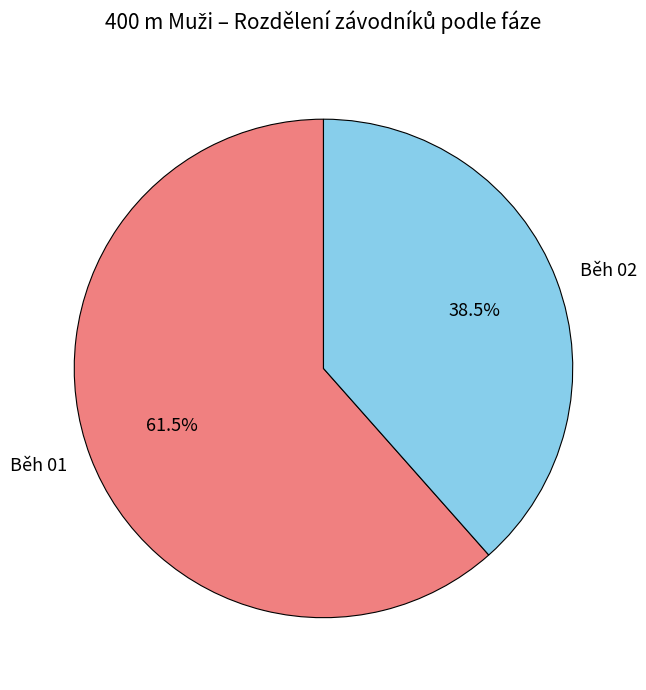

What is the total percentage of Běh 01 and Běh 02?

100.0%